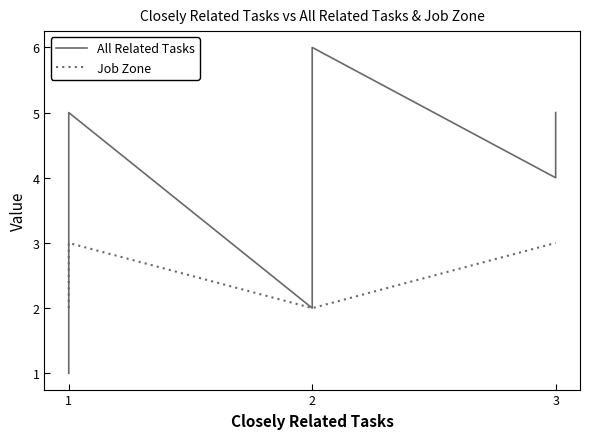

At which label does Job Zone reach its minimum?

1